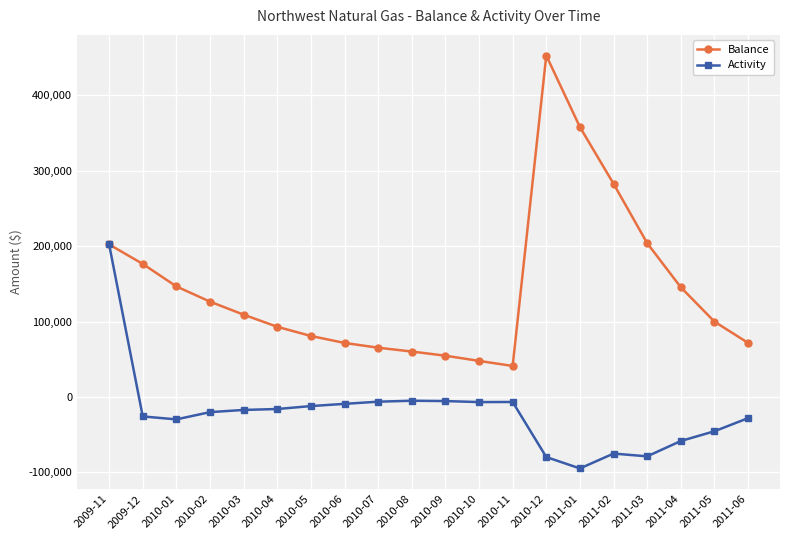

At which category is the sum across all series the highest?

2009-11